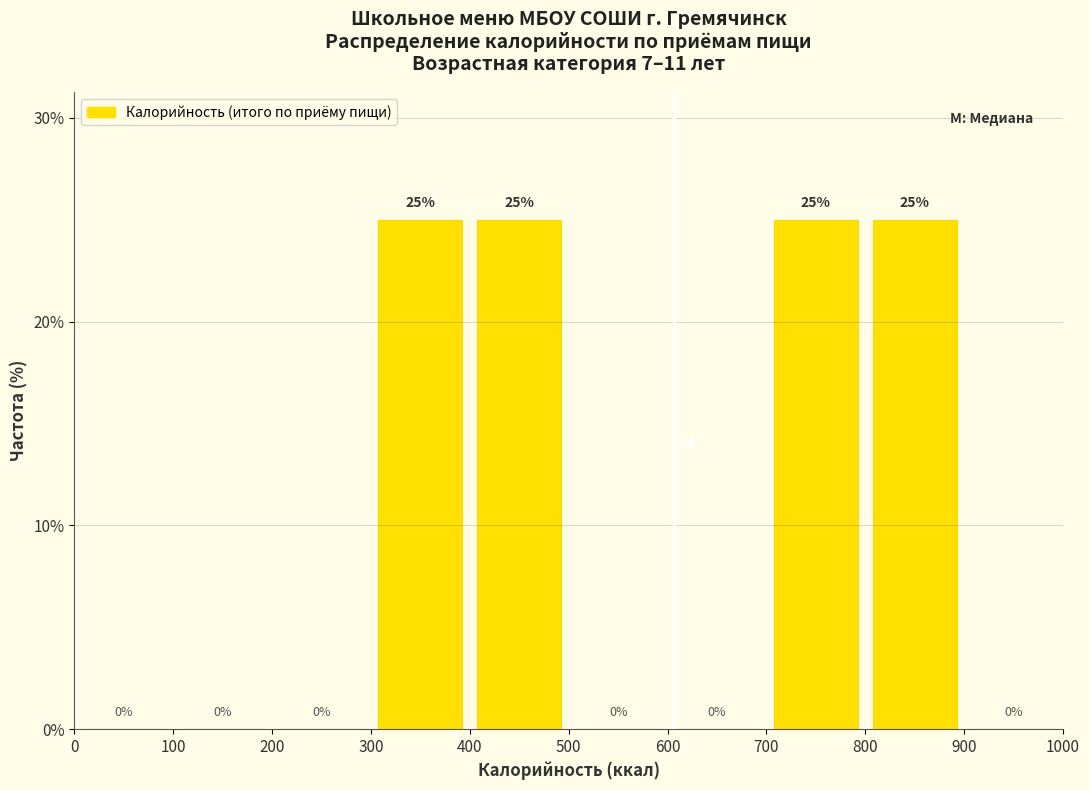

What is the height of the bar covering 300 to 400 on the x-axis?

25